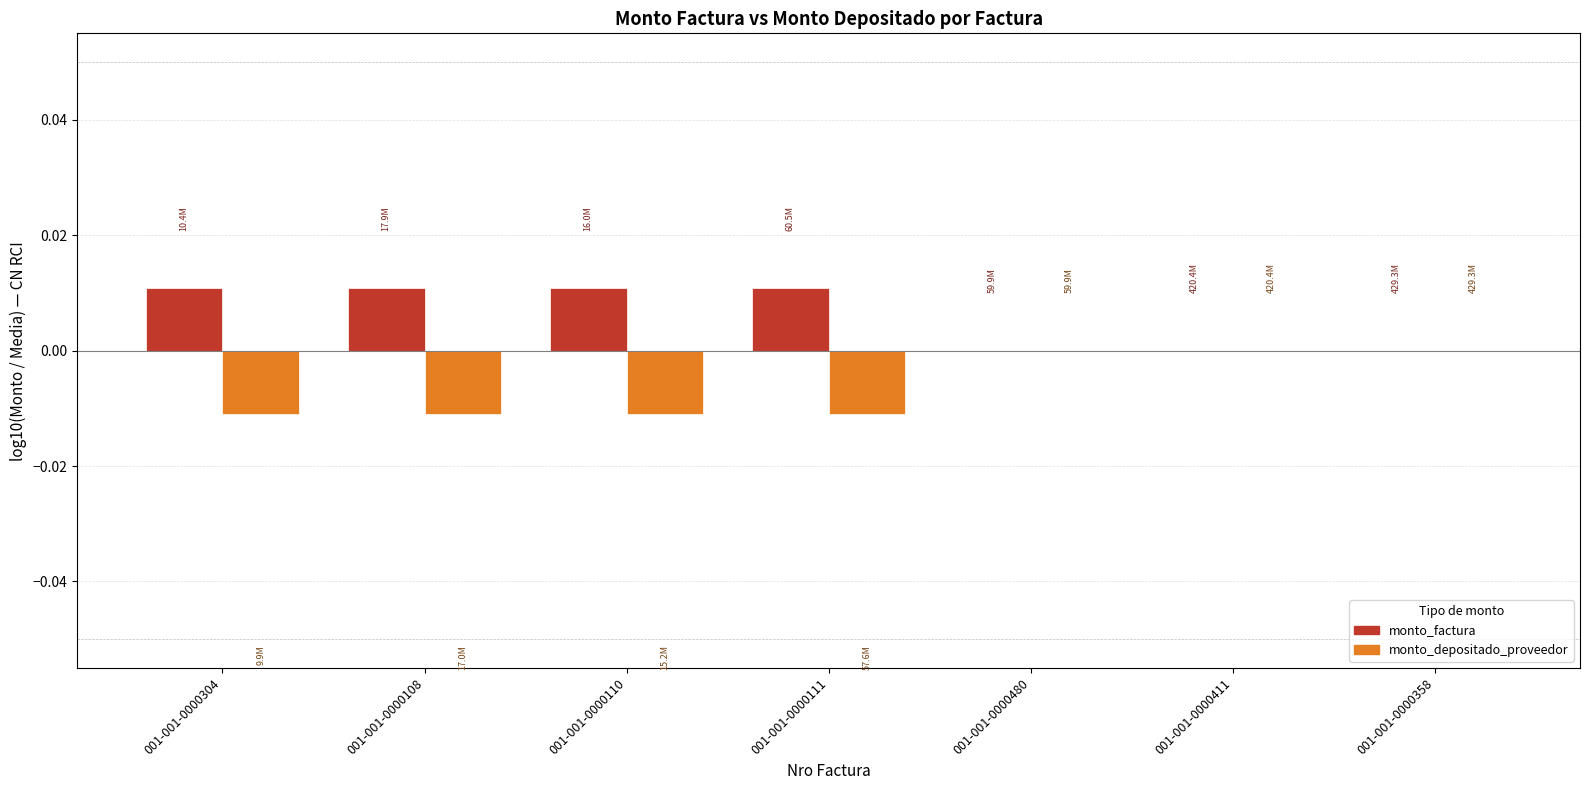

The value of monto_factura at 001-001-0000358 is 0.0. True or false?

True